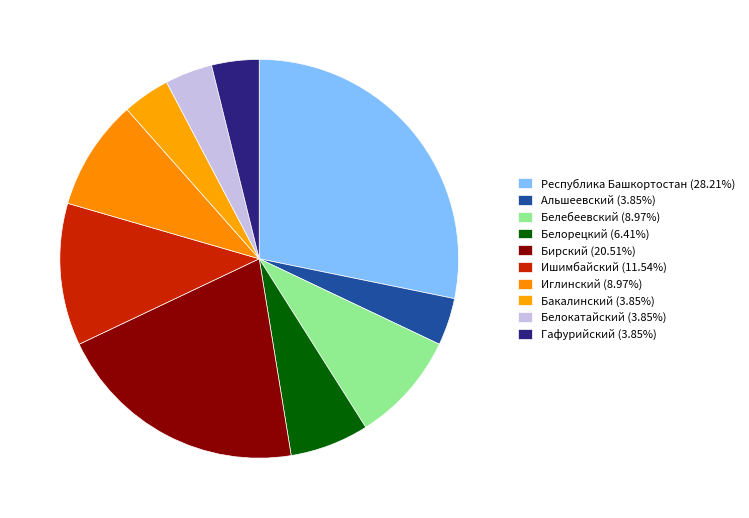

Approximately how many times larger is the value at Гафурийский compared to Белорецкий?

0.6